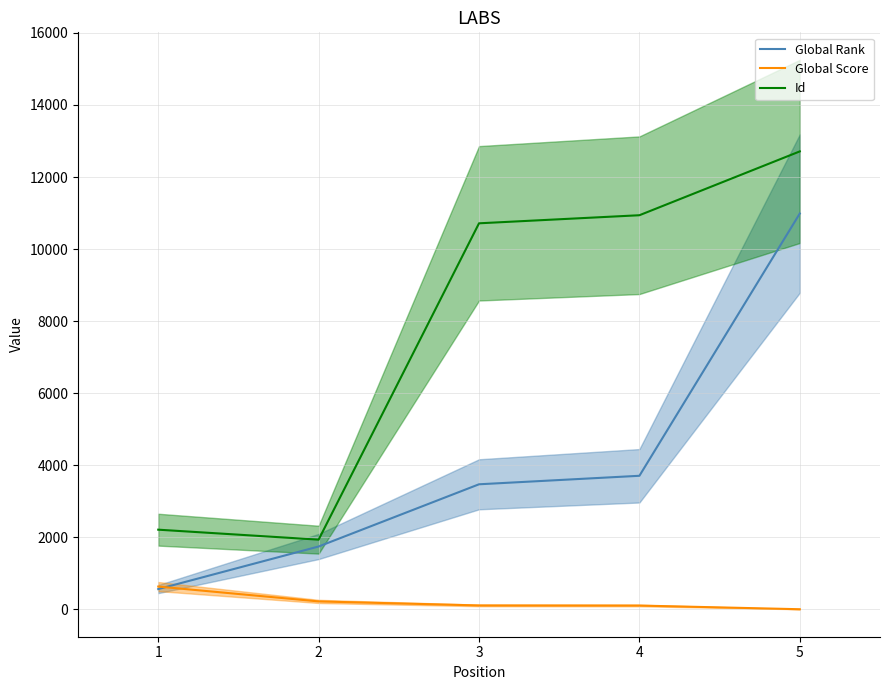

Is the value of Global Score at 1 greater than the value of Id at 1?

No